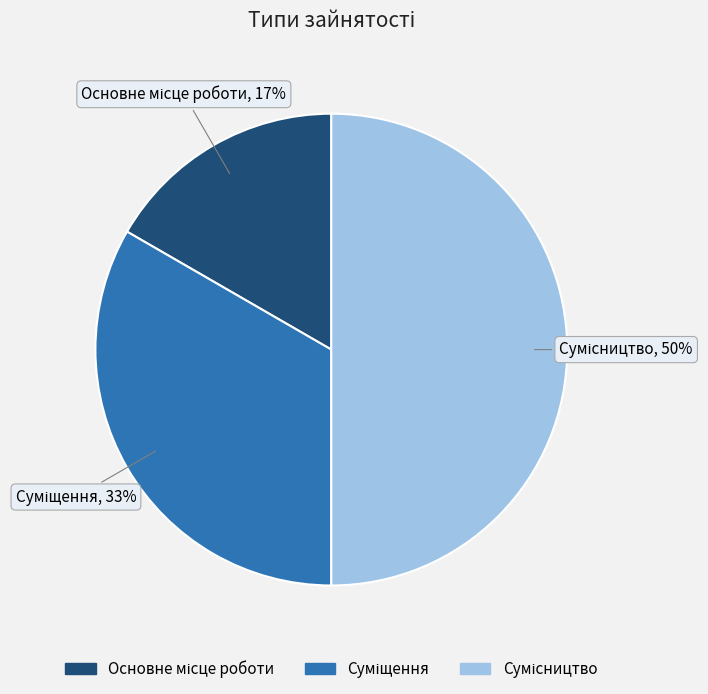

To the nearest percent, what is the average slice percentage?

33%